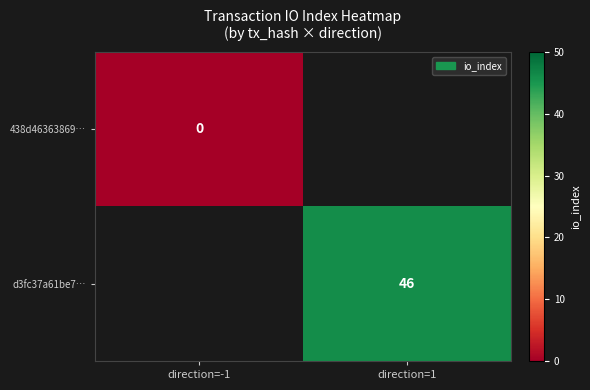

The d3fc37a61be7… series shows 46 at direction=1. True or false?

True